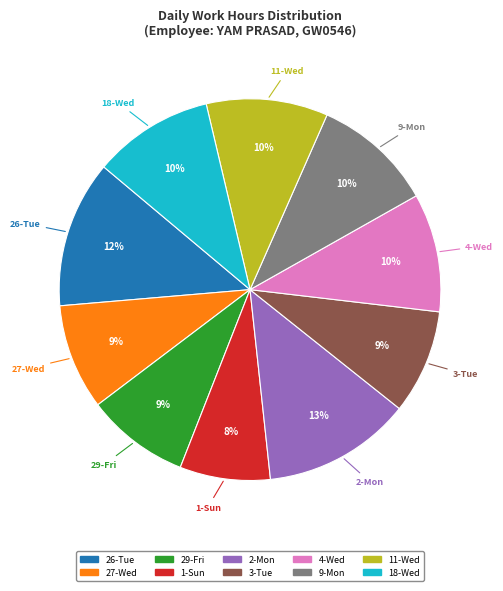

Approximately how many times larger is the value at 1-Sun compared to 3-Tue?

0.9